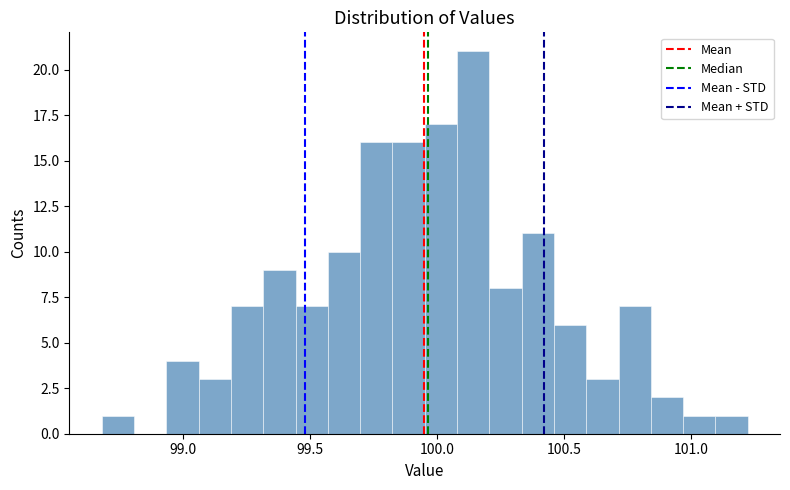

Read against the x-axis, roughly where is the centre of the tallest bar?

100.15